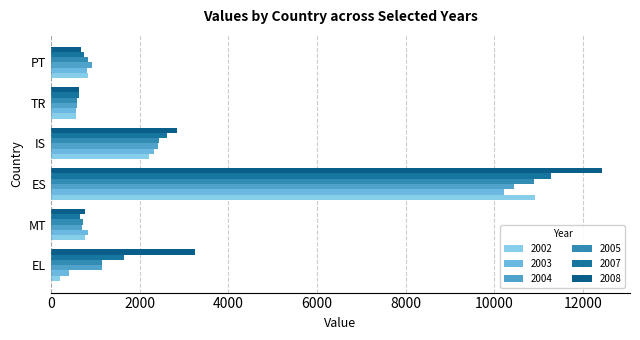

How many series are shown in this chart?

6